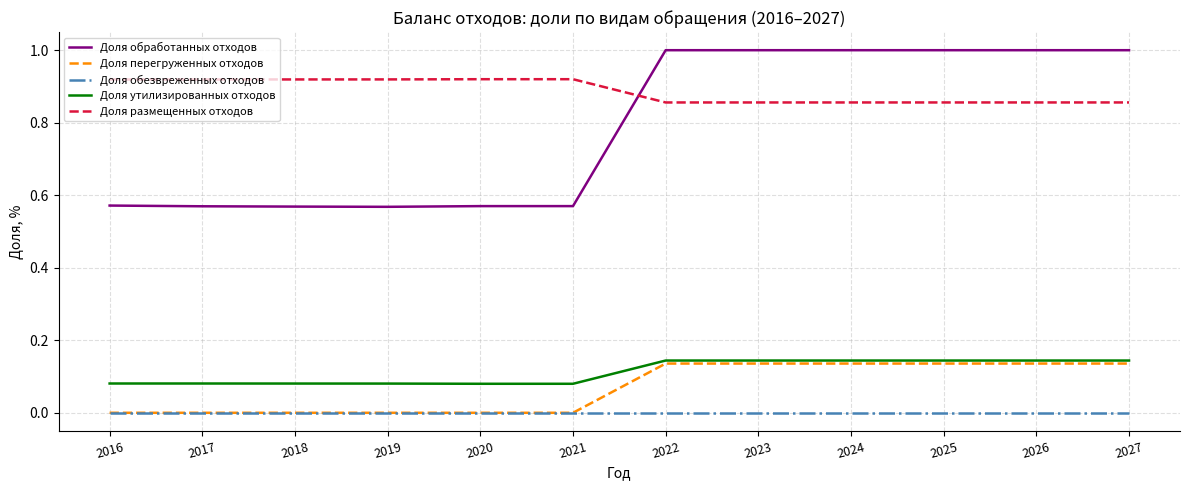

The value of Доля перегруженных отходов at 2017 is 0.0. True or false?

True